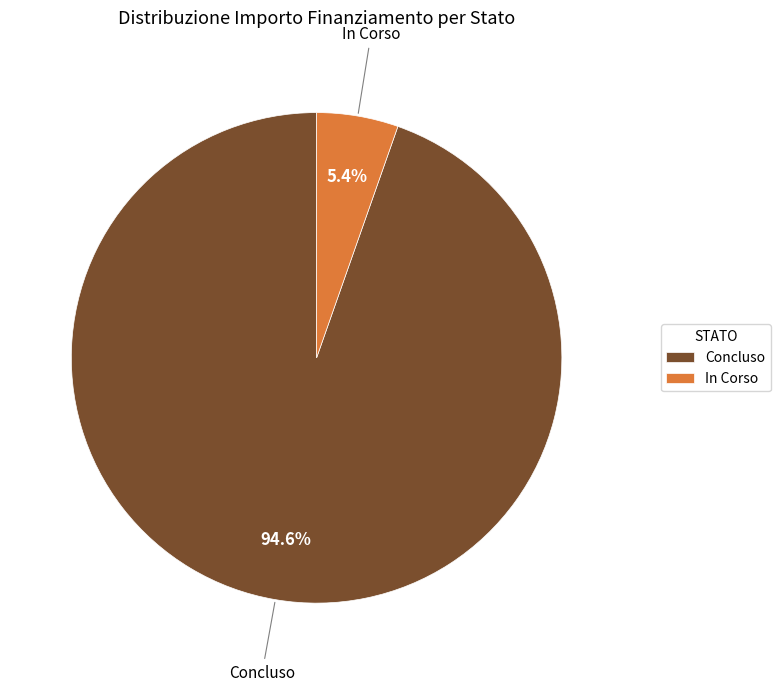

Which slice represents more than half of the pie?

Concluso